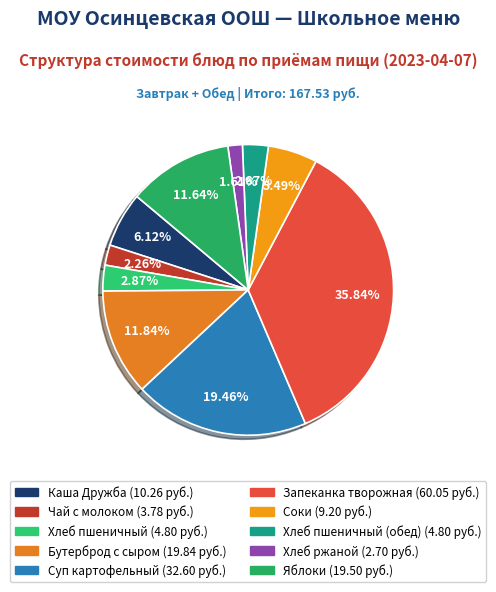

How many slices are in this pie chart?

10